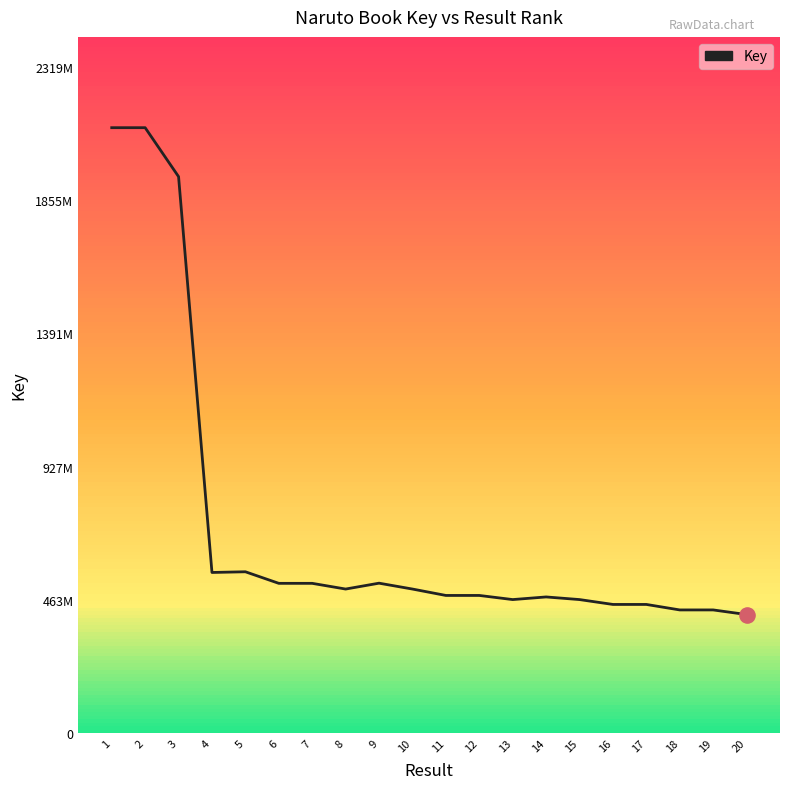

Approximately how many times larger is the value at 9 compared to 10?

1.0